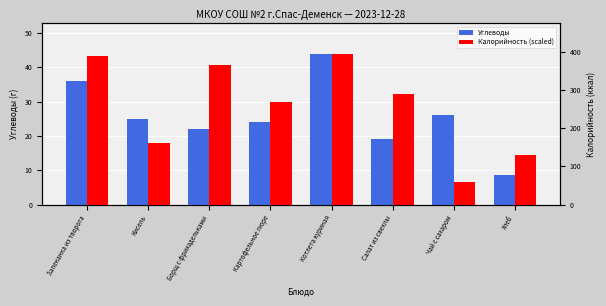

What is the average value of the Калорийность (scaled) series?

28.6